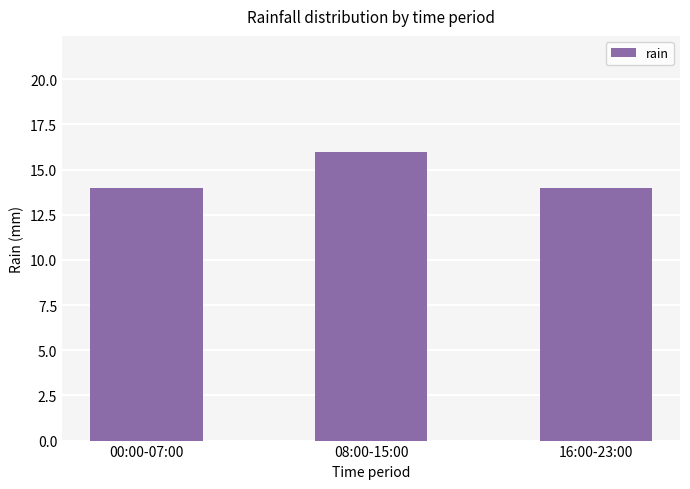

What is the label of the 3rd bar from the left?

16:00-23:00